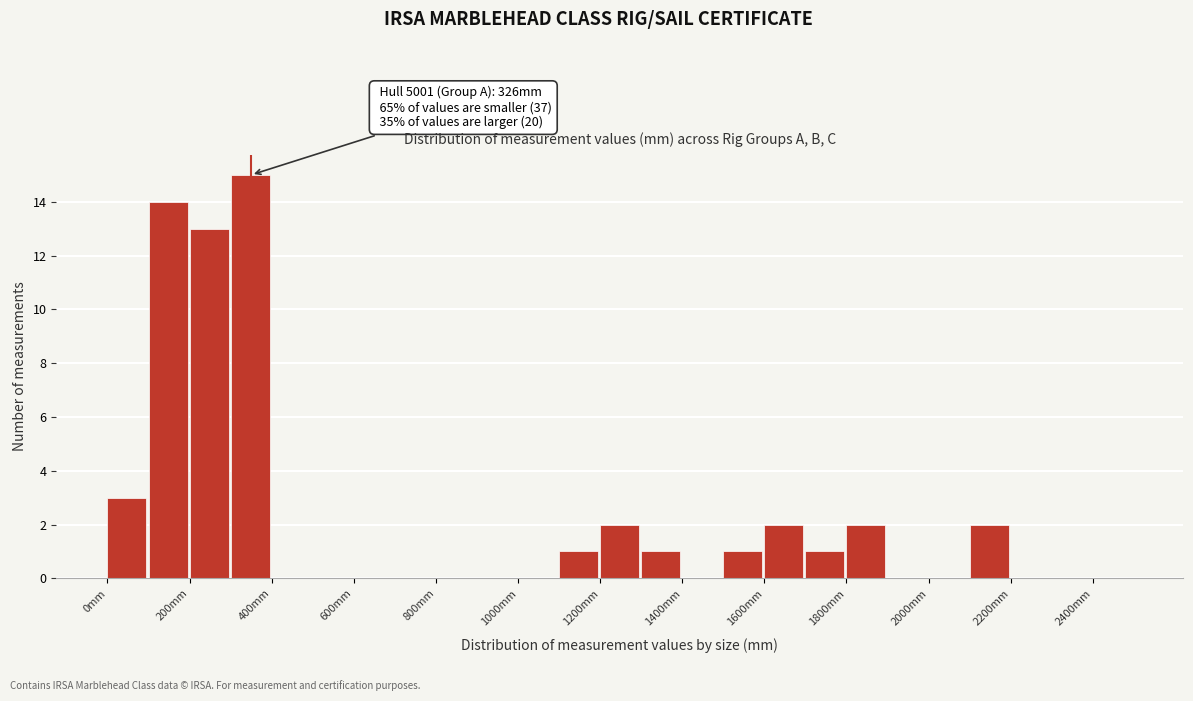

Which range on the x-axis has the tallest bar?

300 to 400